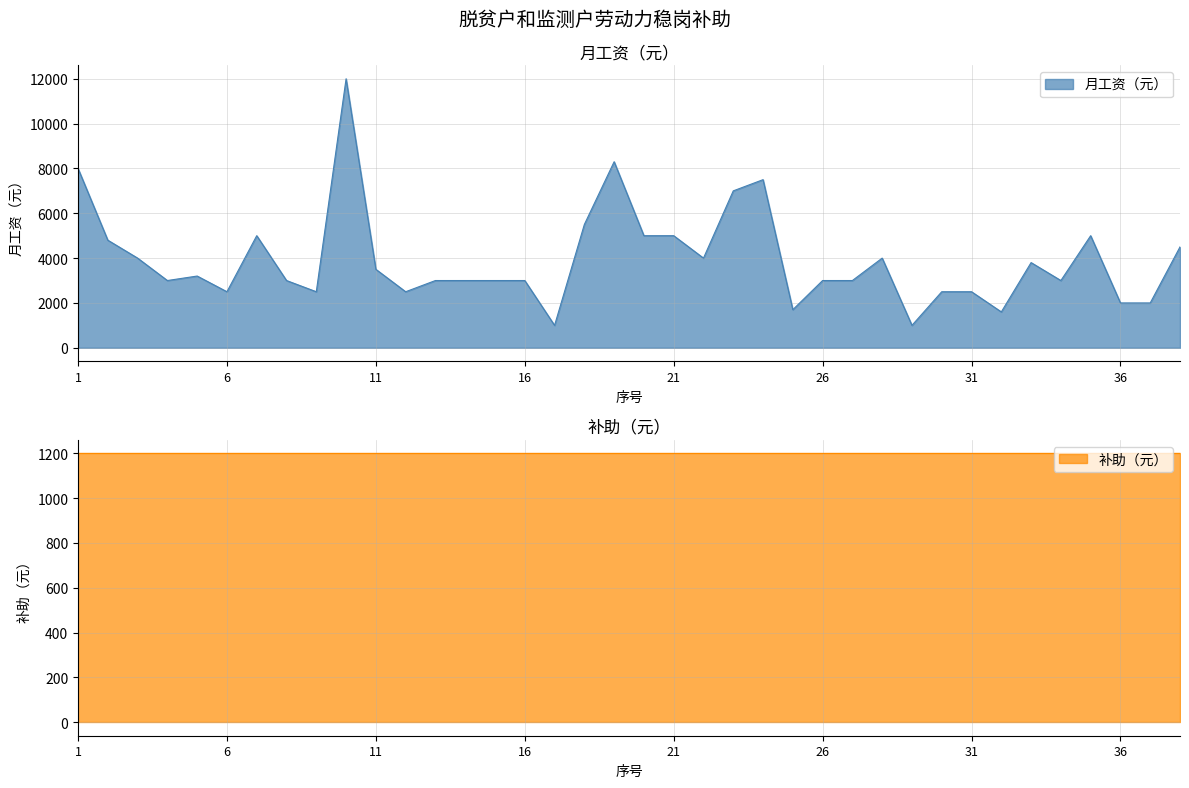

True or false: the data shows 3000 at 34.

True